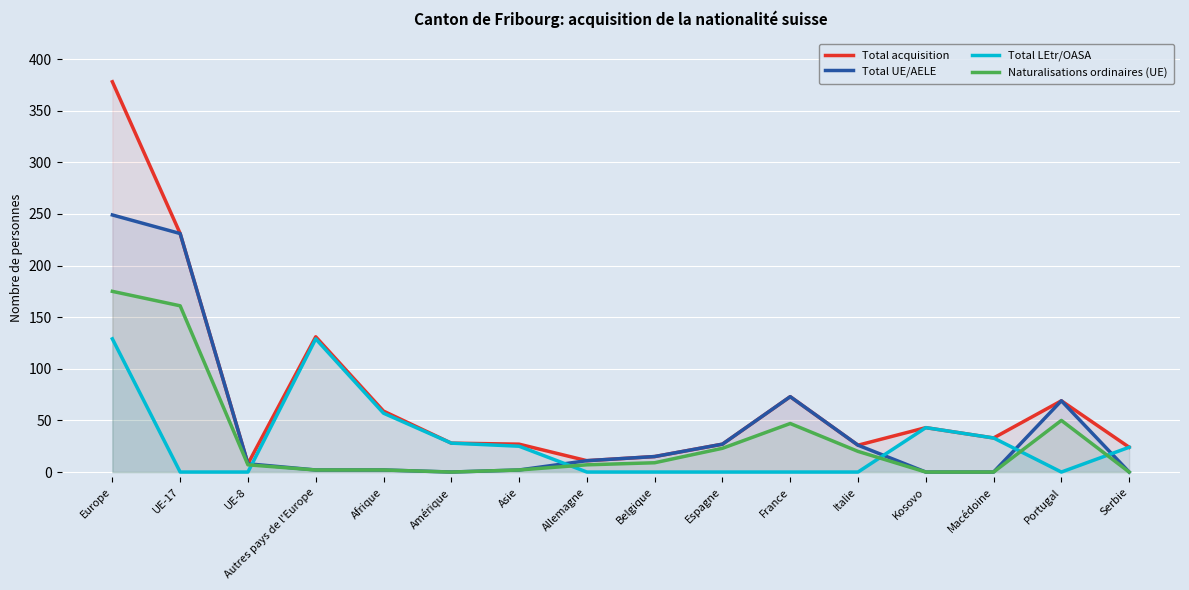

Which series has the largest total across all categories?

Total acquisition